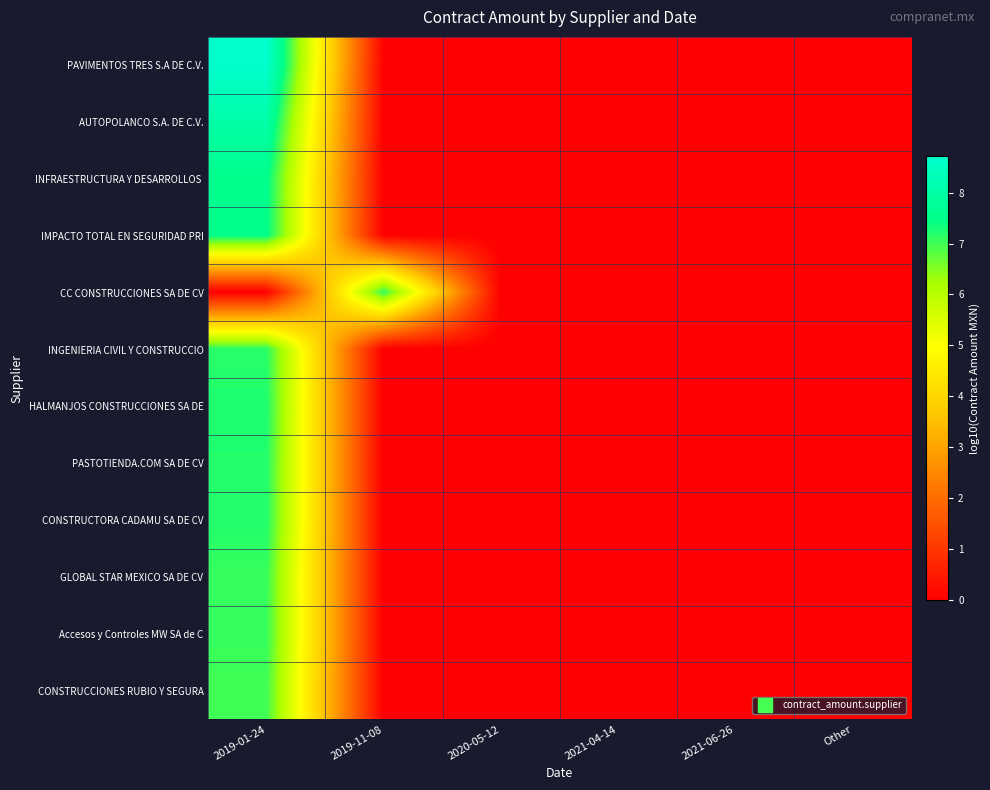

Between 2020-05-12 and 2019-01-24, which is larger?

2019-01-24